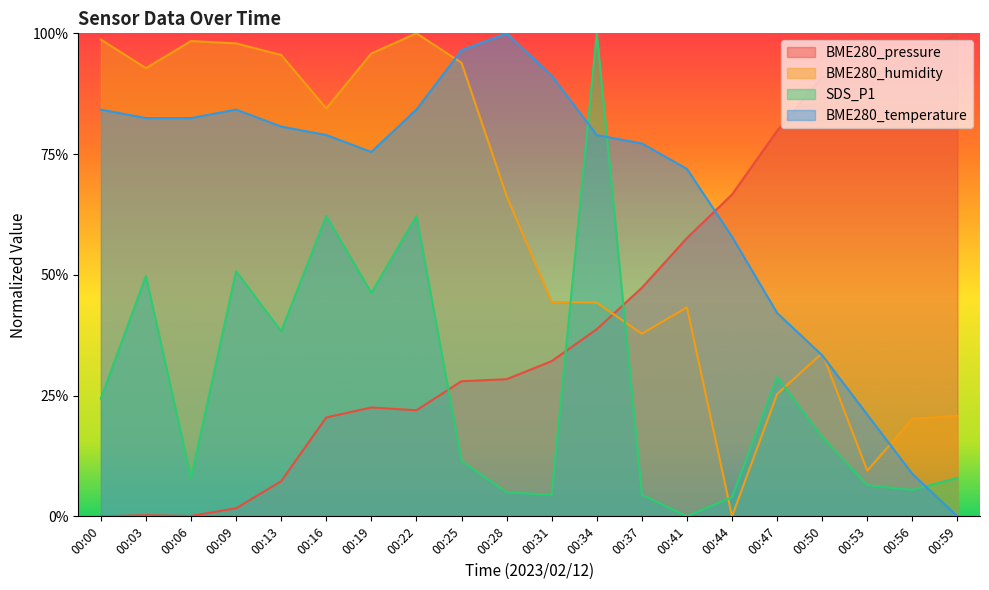

Which series has the largest total across all categories?

BME280_temperature